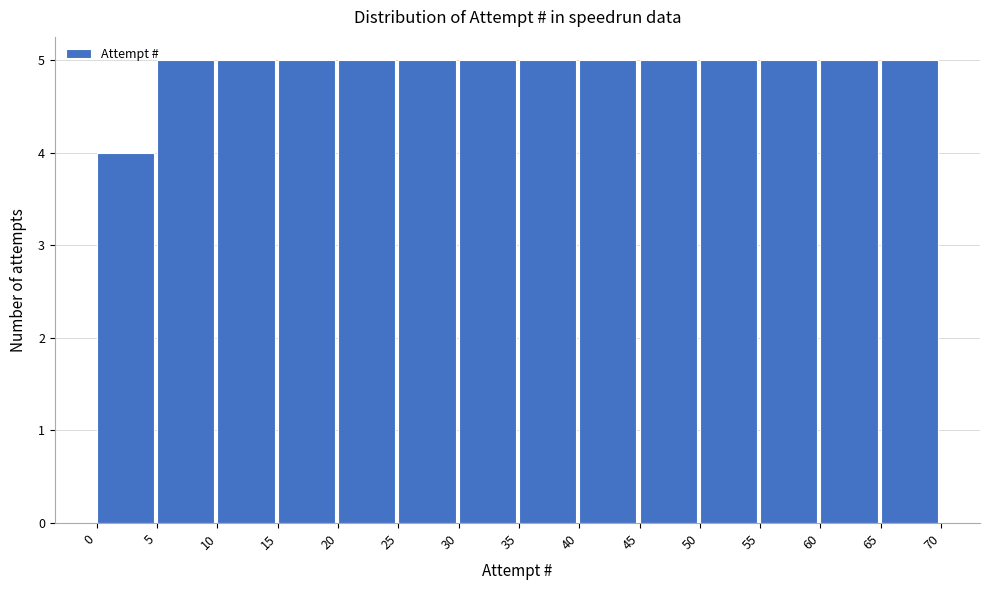

What is the height of the bar covering 45 to 50 on the x-axis? The values are not printed on the chart, so give them approximately, as read against the axis.

5